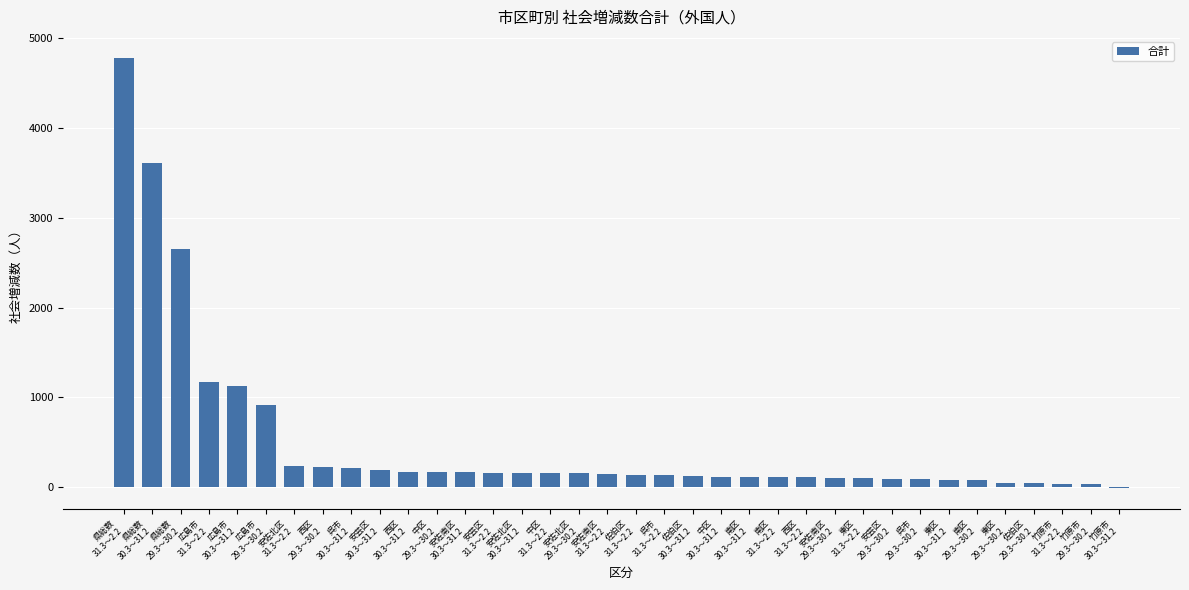

What is the sum of all values?

17970